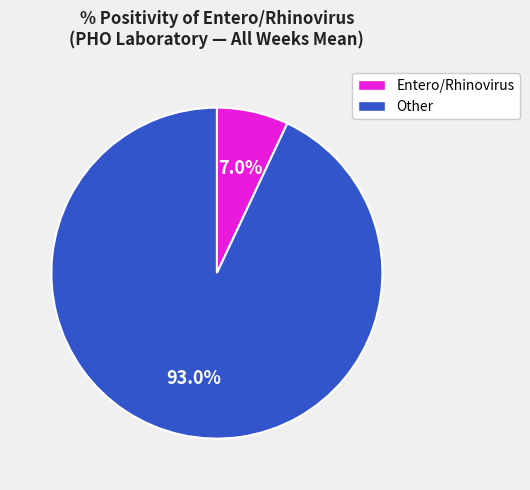

Is there any slice that represents more than half of the pie?

Yes